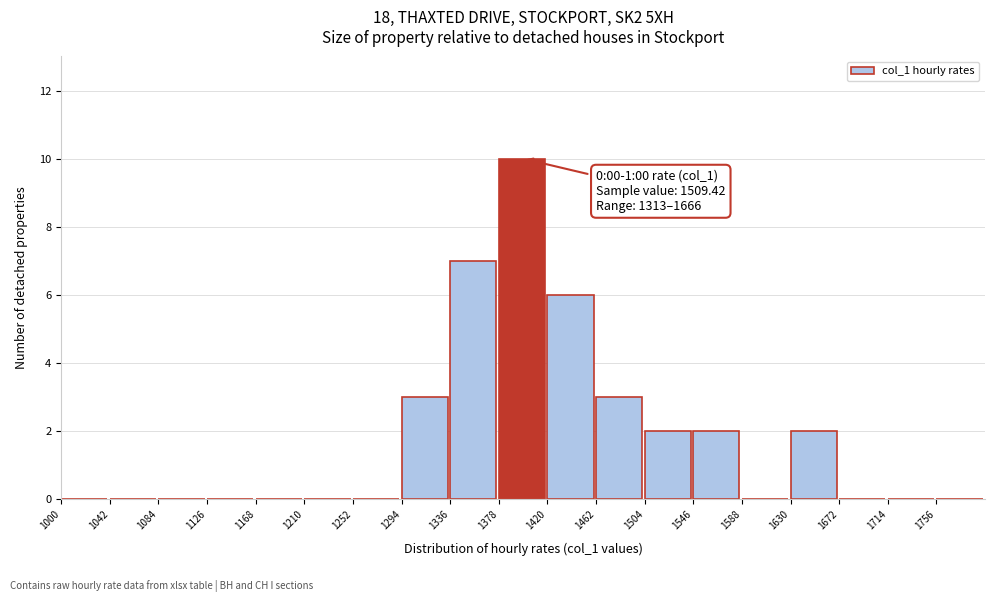

Over which range of the x-axis is the bar tallest?

1378 to 1420